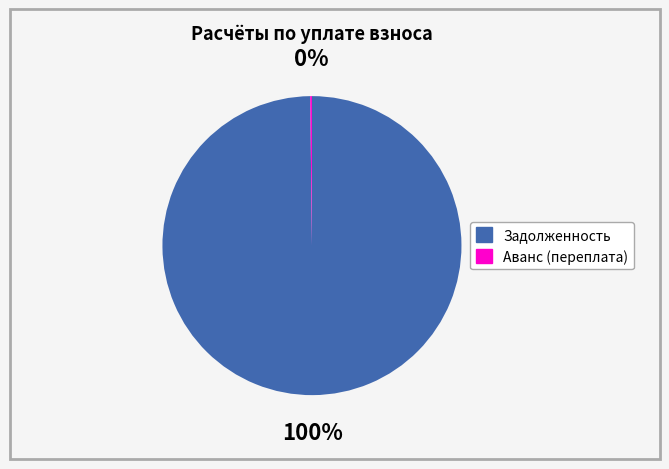

Does any single category account for the majority?

Yes